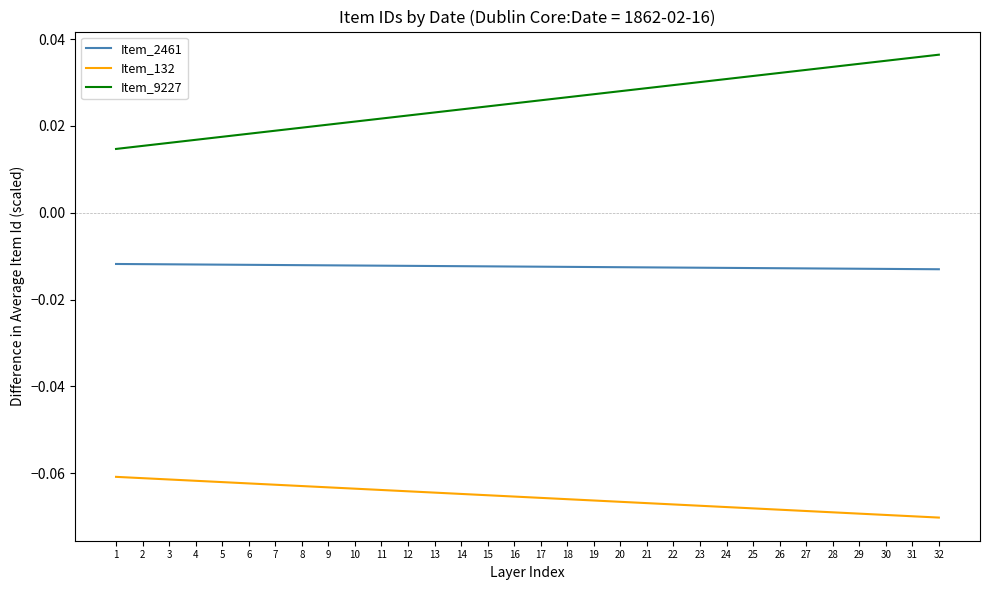

The value of Item_132 at 17 is -0.0. True or false?

False